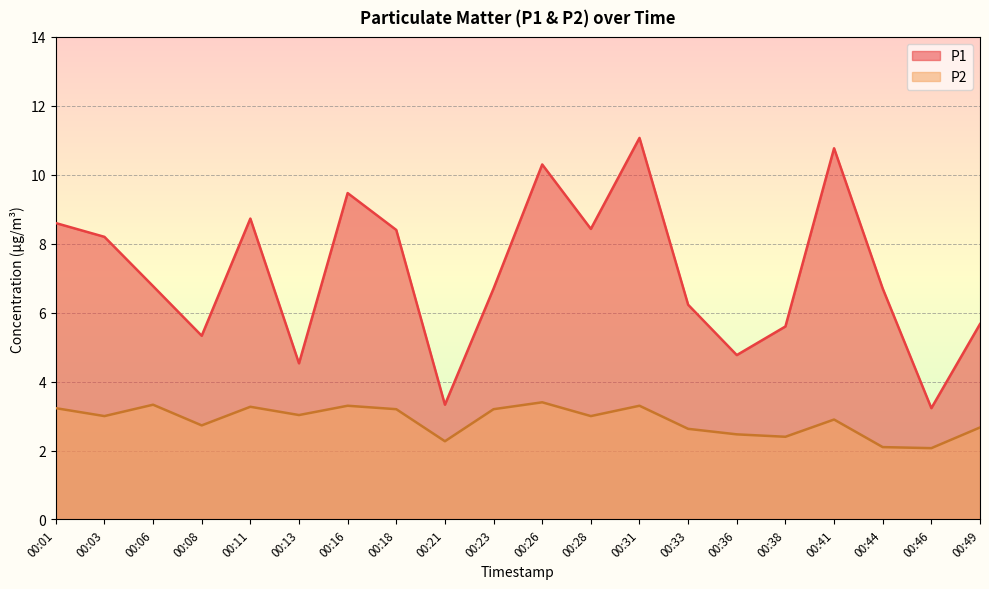

In P2, how many points are lower than both neighbors (excluding endpoints)?

7